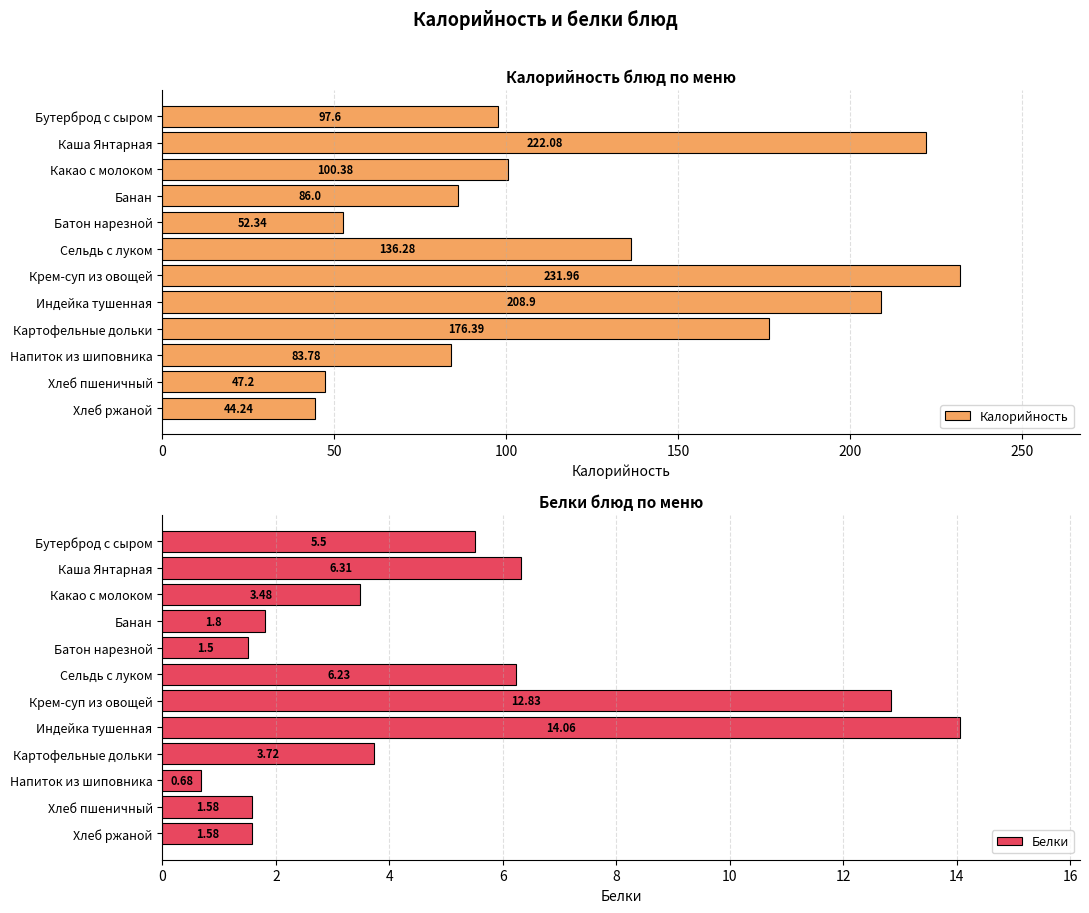

Rank the categories by Калорийность value from lowest to highest.

Хлеб ржаной, Хлеб пшеничный, Батон нарезной, Напиток из шиповника, Банан, Бутерброд с сыром, Какао с молоком, Сельдь с луком, Картофельные дольки, Индейка тушенная, Каша Янтарная, Крем-суп из овощей